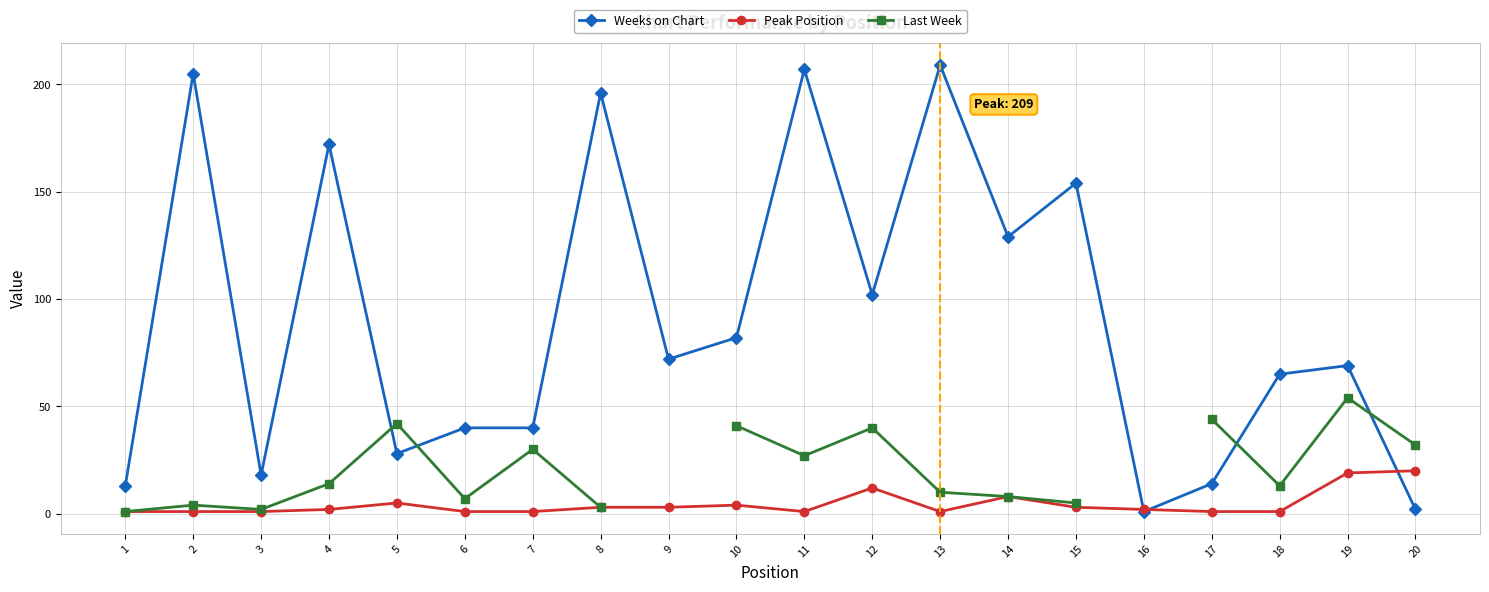

What is the sum of all Weeks on Chart values?

1818